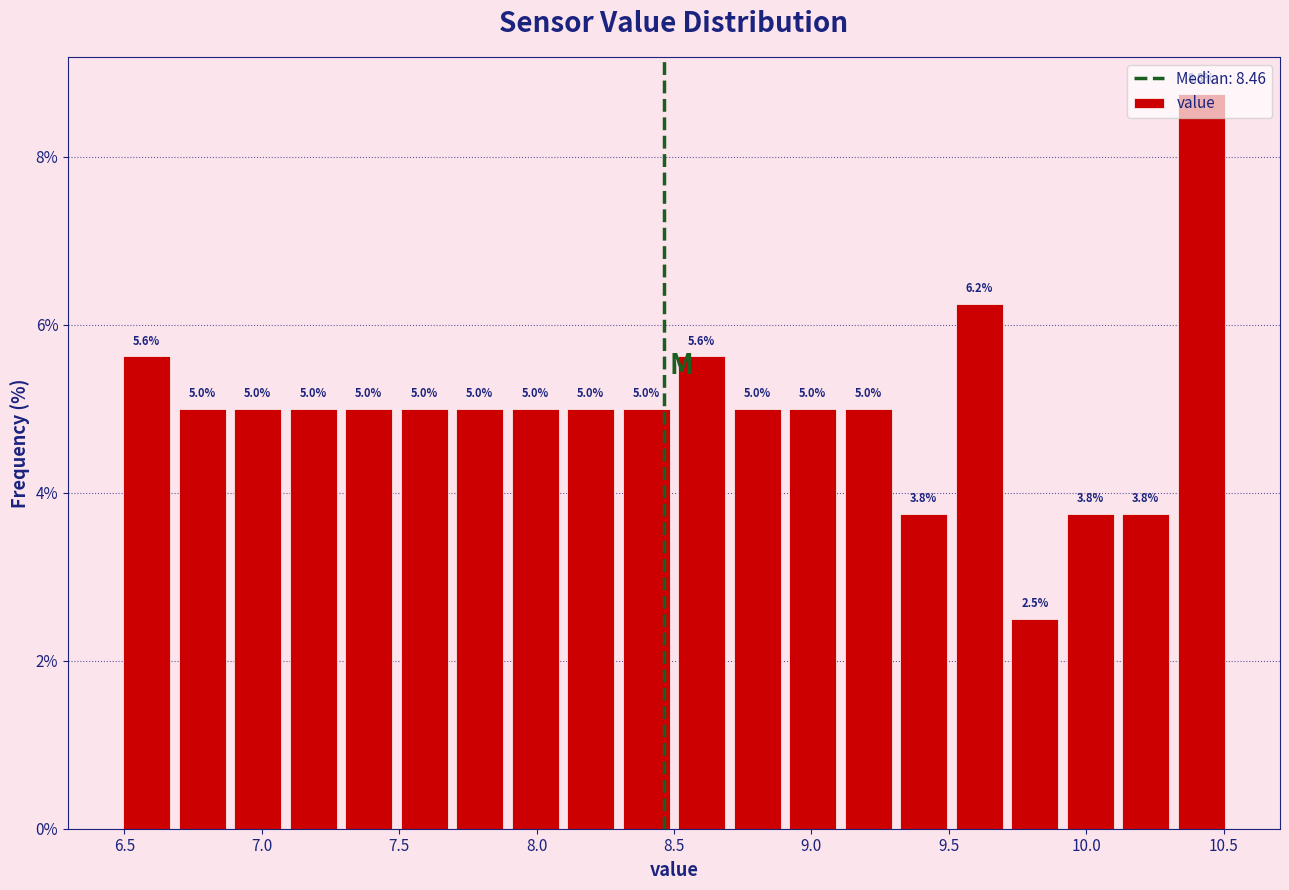

Over which range of the x-axis is the bar tallest?

10.3 to 10.5